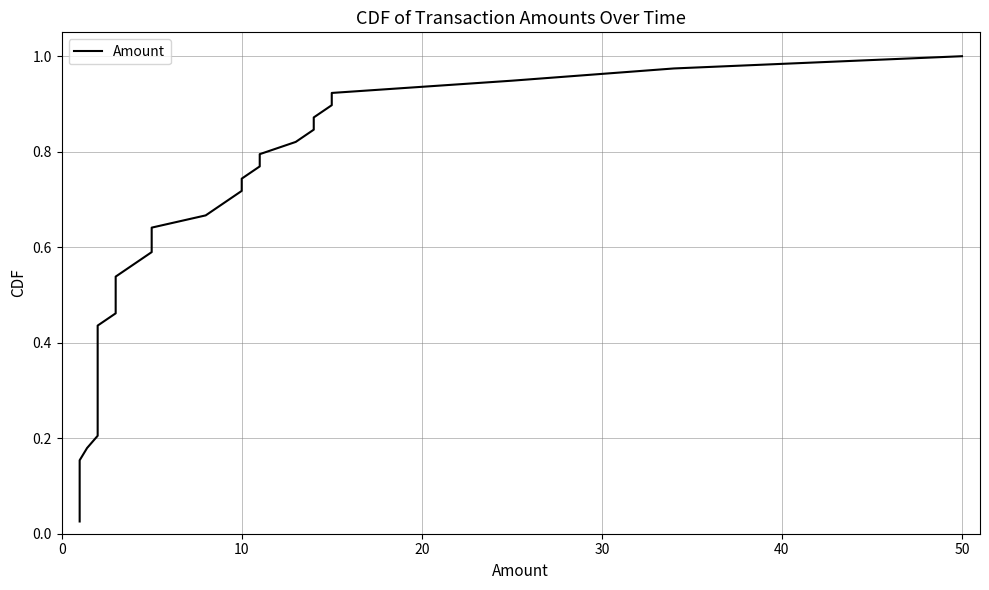

Reading right to left, transcribe all the data shown in this chart.

1.0	1.0	0.9	0.9	0.9	0.9	0.8	0.8	0.8	0.8	0.7	0.7	0.7	0.7	0.6	0.6	0.6	0.6	0.5	0.5	0.5	0.5	0.4	0.4	0.4	0.4	0.3	0.3	0.3	0.3	0.2	0.2	0.2	0.2	0.1	0.1	0.1	0.1	0.0